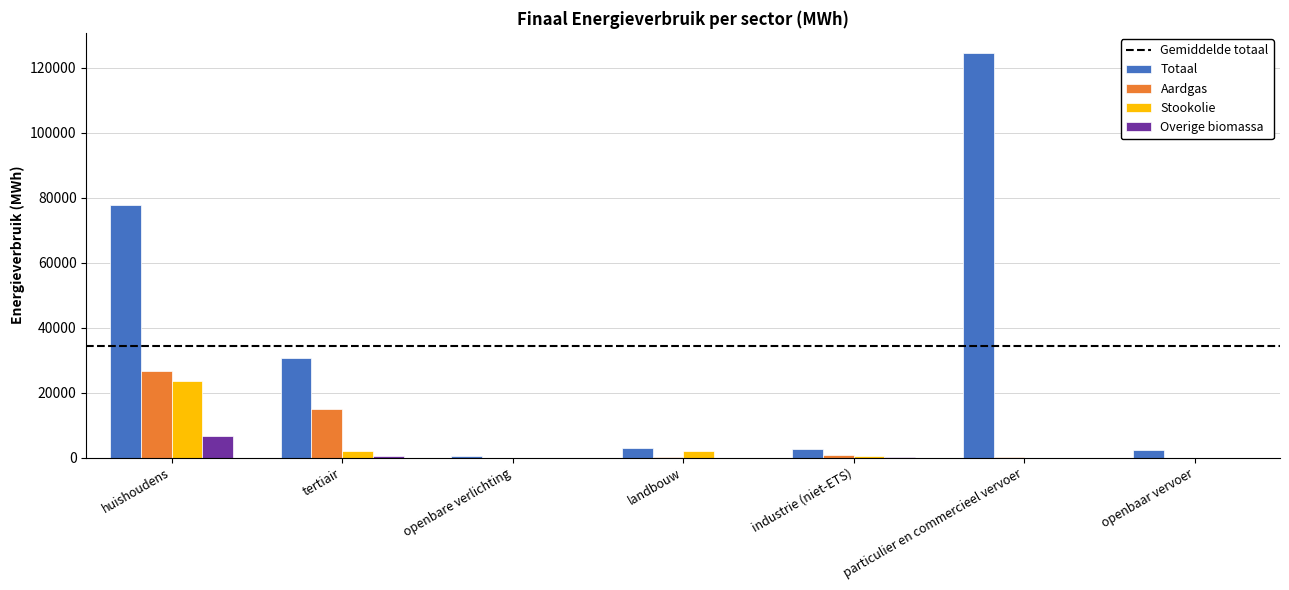

Which series has the largest total across all categories?

Totaal